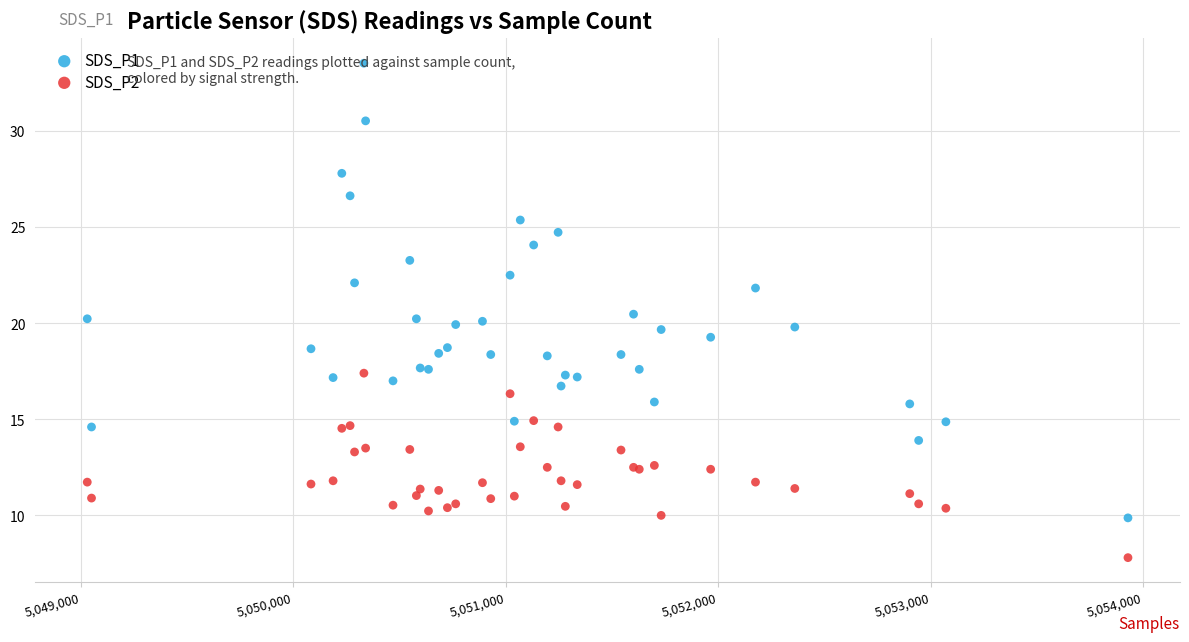

Which series contains the lowest Y value?

SDS_P2